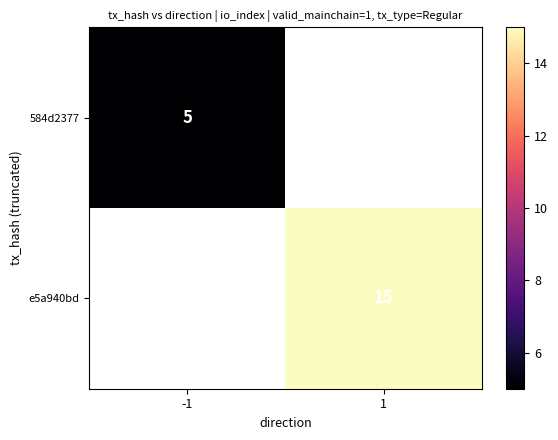

Is it true that 584d2377 equals 8 at -1?

False